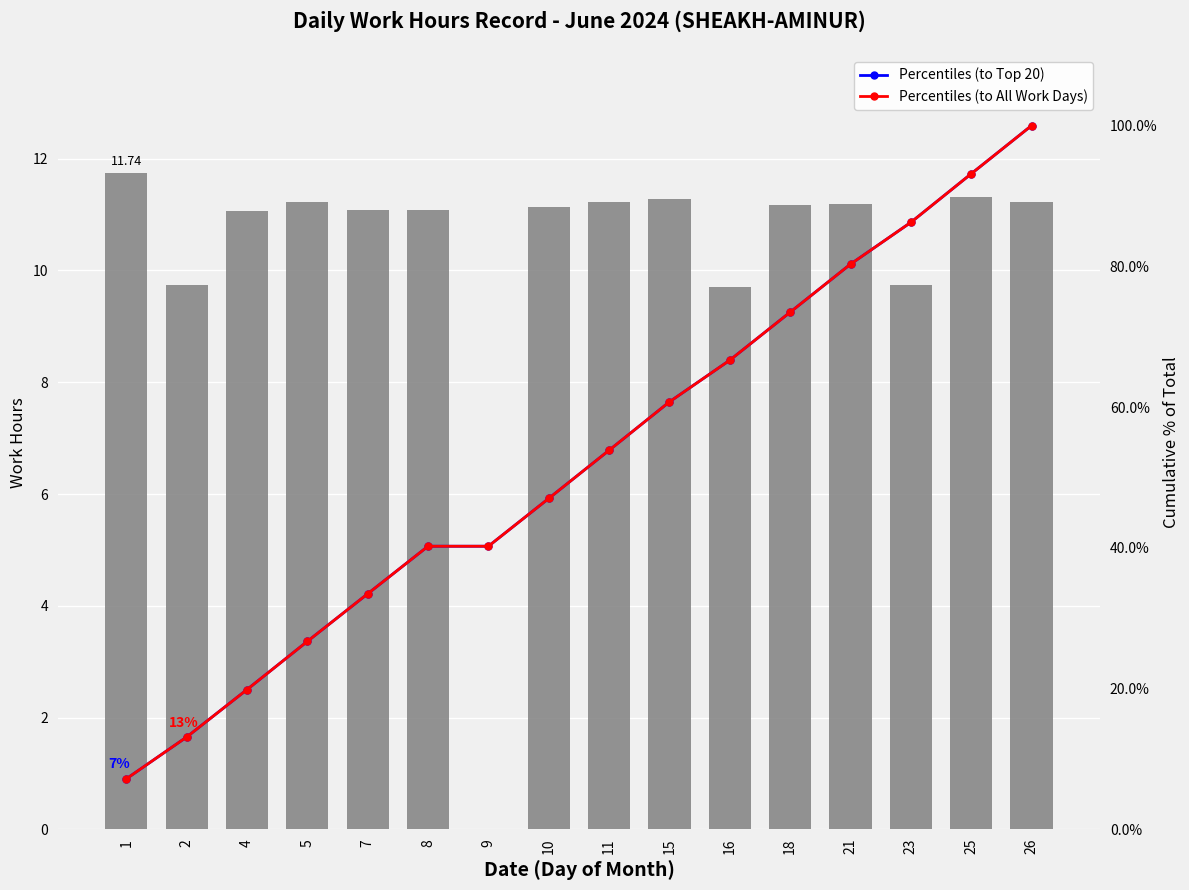

At how many categories does at least one series exceed 89?

2